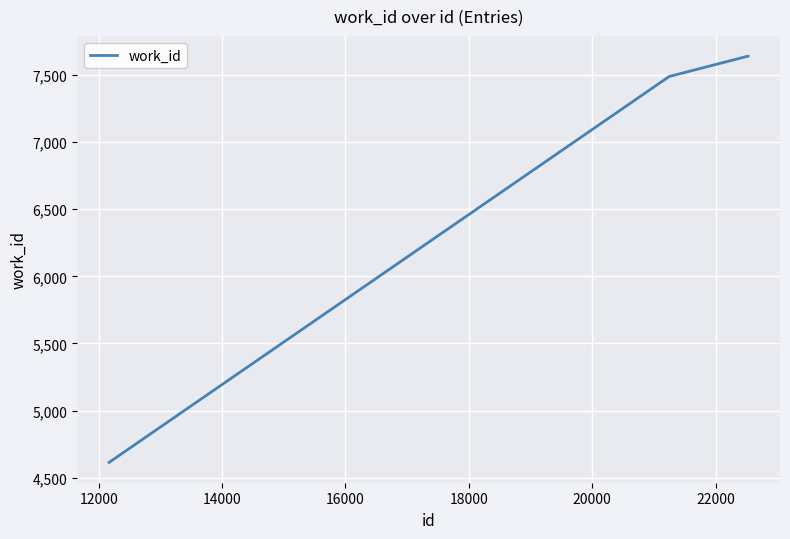

Is this an area chart (filled region under the line)?

No